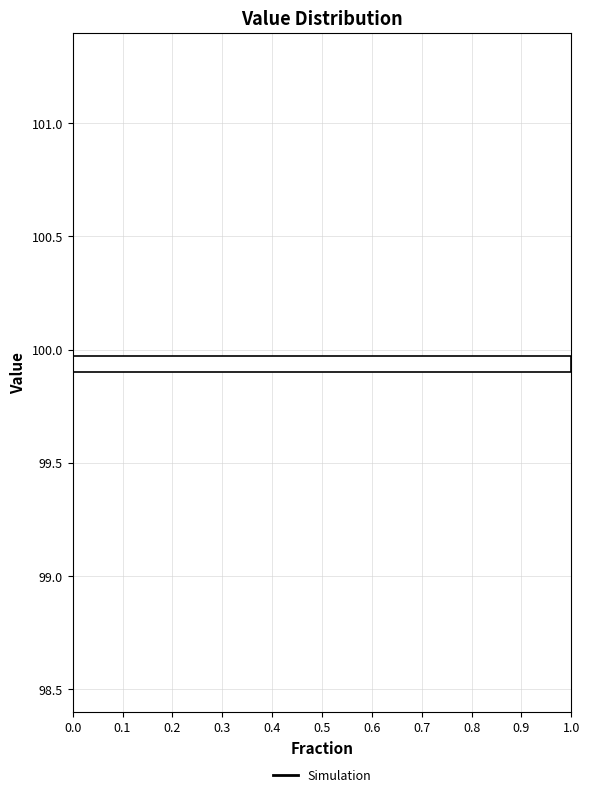

Around what value on the y-axis is the longest bar? Give the approximate position of its centre, as read against the axis.

99.95